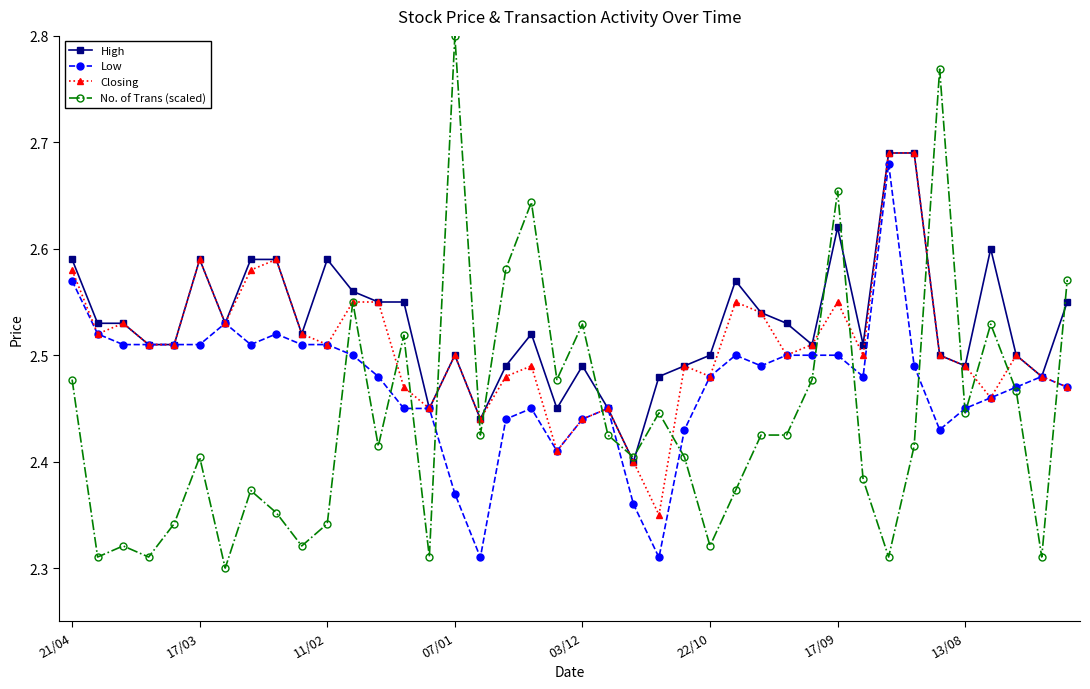

At how many categories does at least one series exceed 2?

40